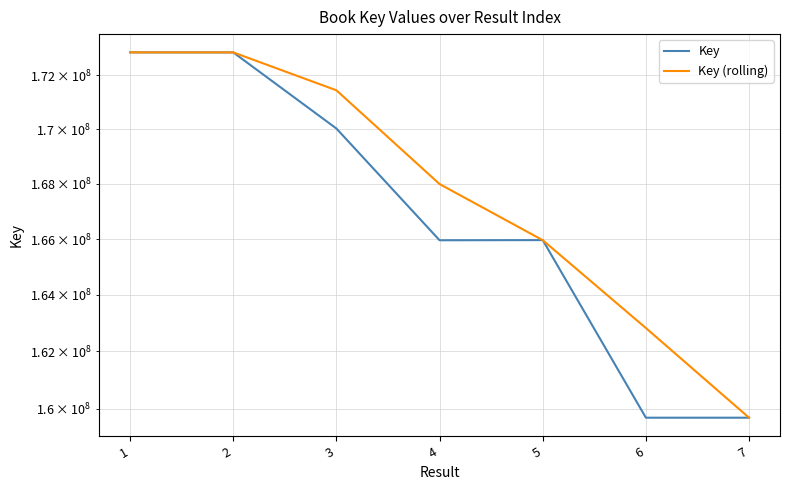

At which label does Key reach its minimum?

7